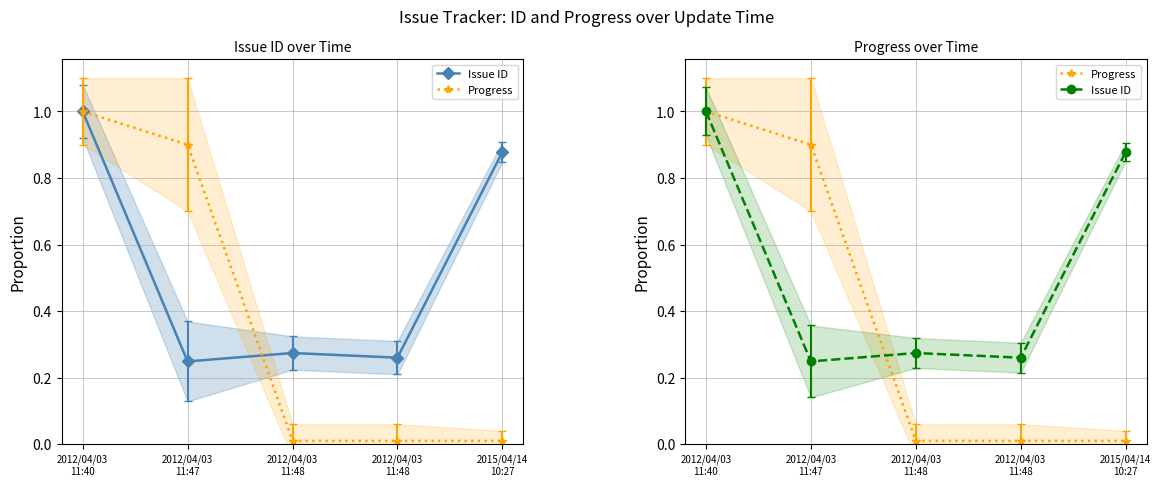

Rank the series at 2012/04/03
11:47 from lowest to highest value.

Issue ID, Progress